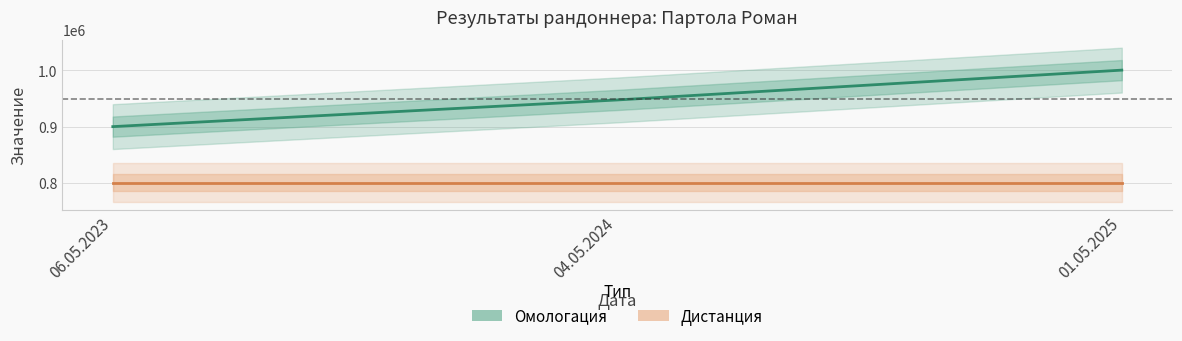

What is the sum of the Омологация values at 06.05.2023 and 01.05.2025?

1900356